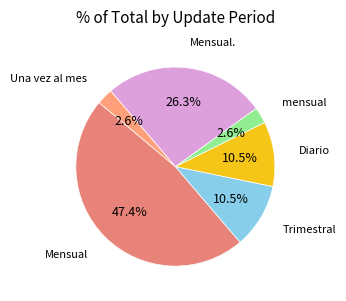

How many segments does this pie chart have?

6